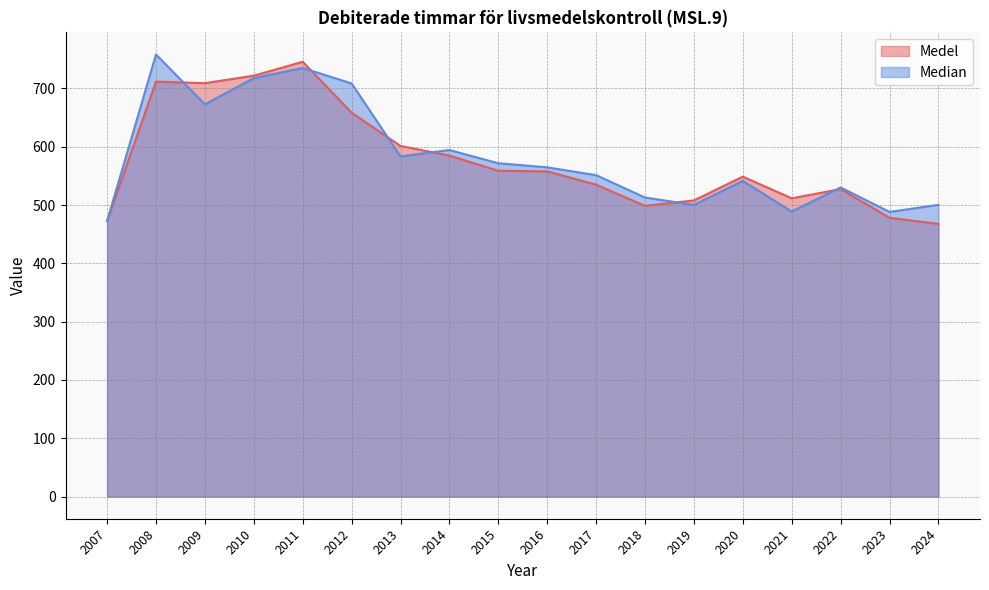

What is the value of the Medel point at the 14th from the left?

548.8